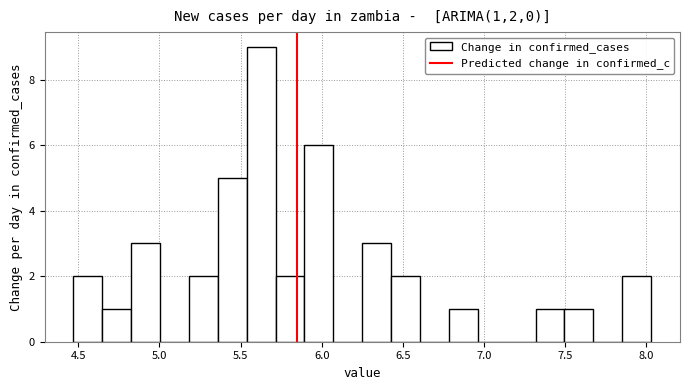

Read against the x-axis, roughly where is the centre of the tallest bar?

5.65